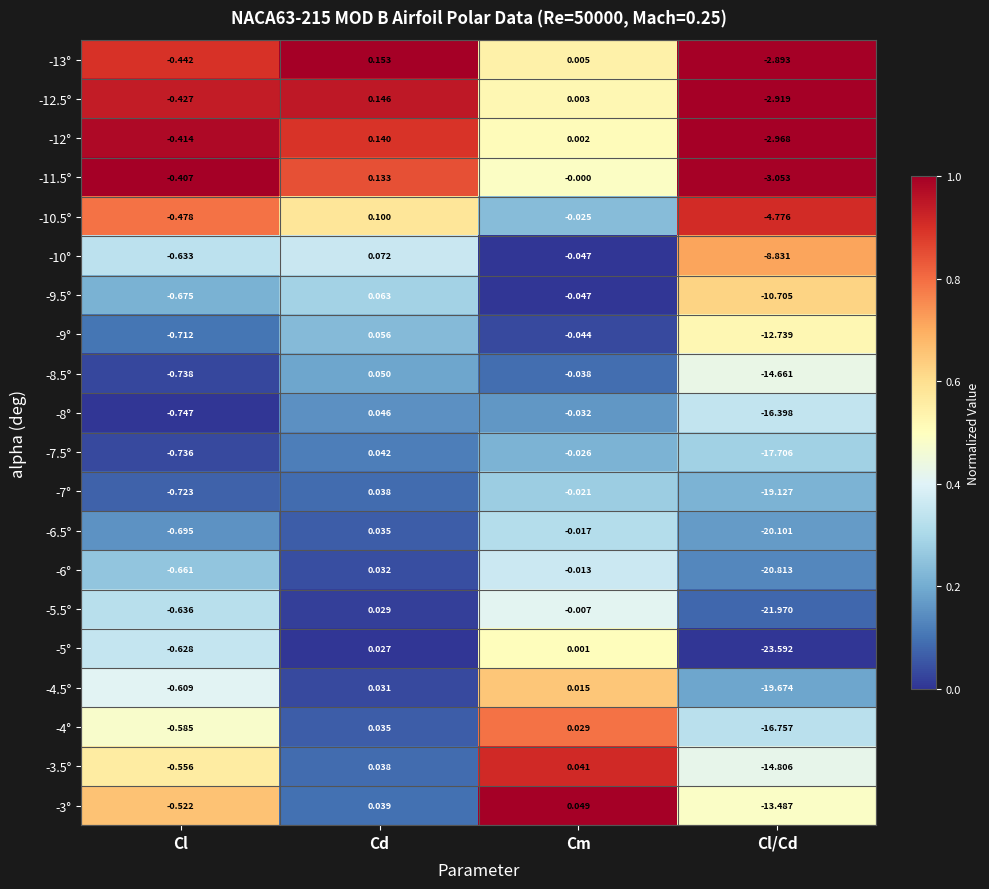

At which label does -11.5° first exceed 0?

Cd